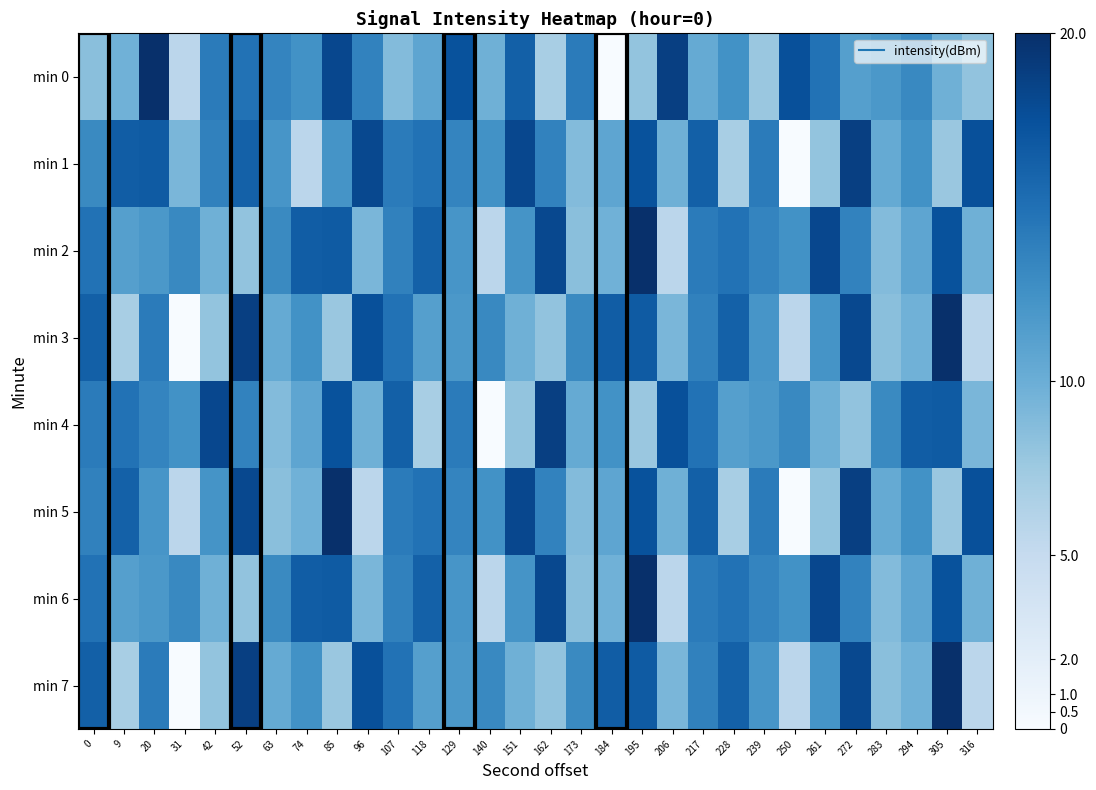

Rank the series at 272 from highest to lowest value.

min 1, min 5, min 3, min 7, min 2, min 6, min 0, min 4